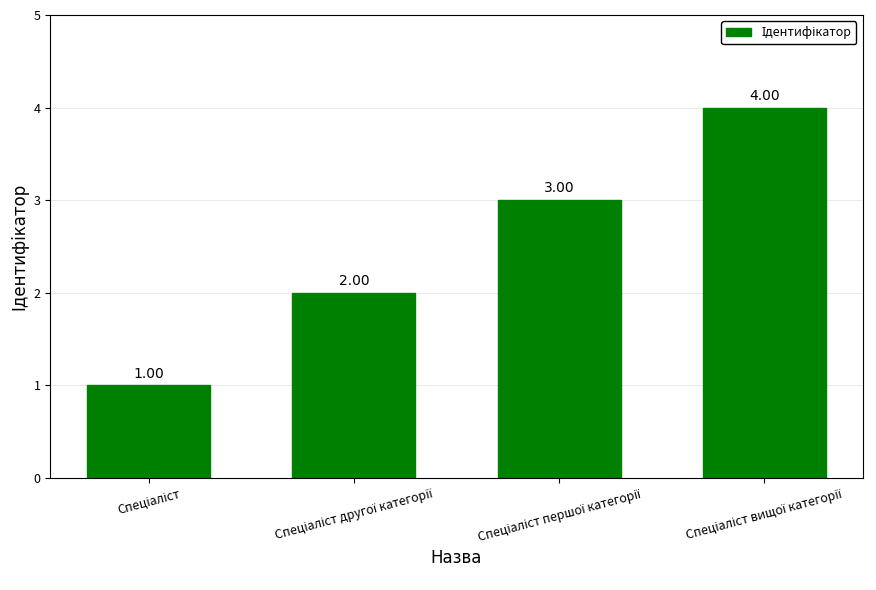

Reading left to right, what are all the values shown in this chart?

1	2	3	4